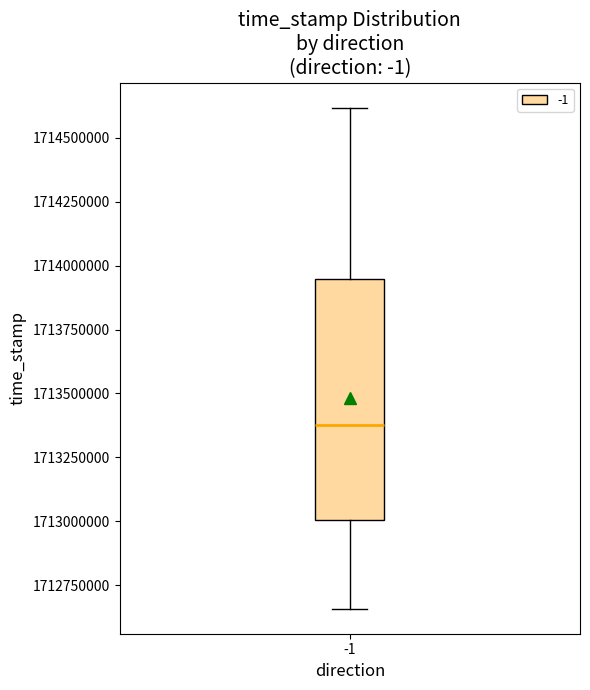

Read this box plot against the y-axis: the position of the median line, the range covered by the box, and the ends of both whiskers. The values are not printed on the chart, so give them approximately, as read against the axis.

median 1713400000, box 1713000000 to 1713950000, whiskers 1712650000 to 1714600000